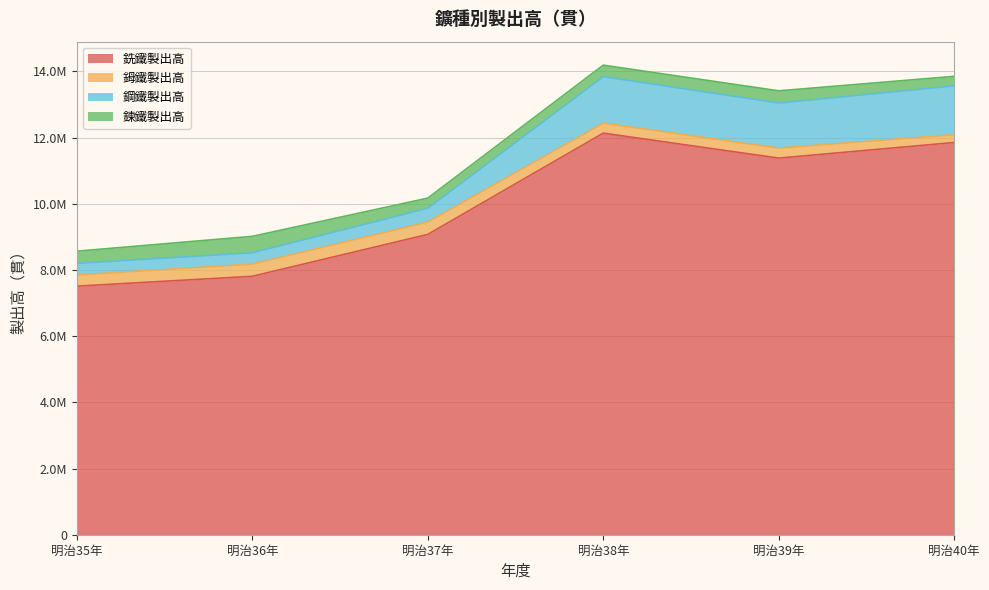

Does the chart have visible grid lines?

Yes